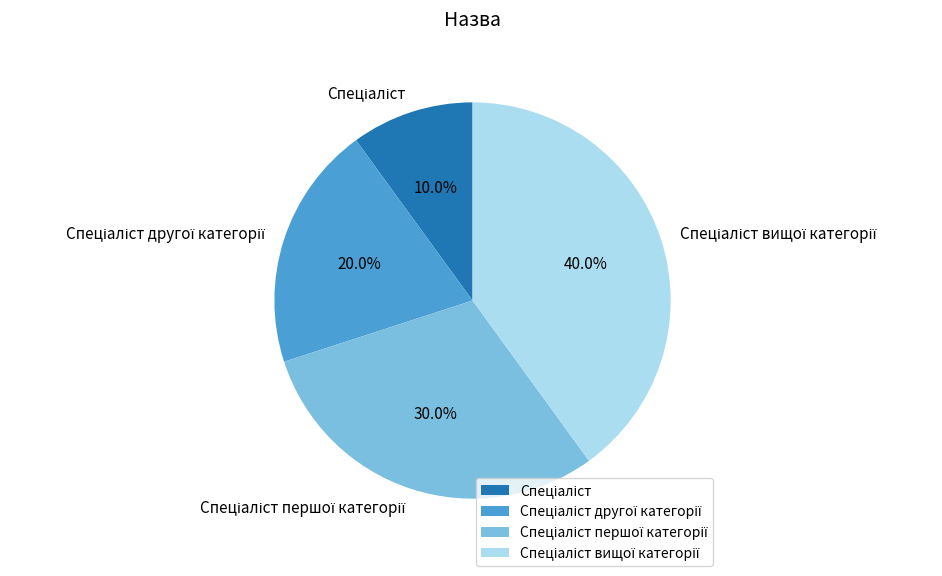

Is there any slice that represents more than half of the pie?

No